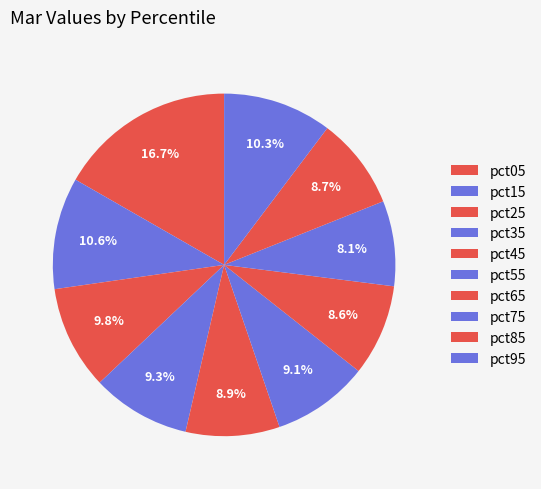

Which category has the biggest portion of the pie?

pct05